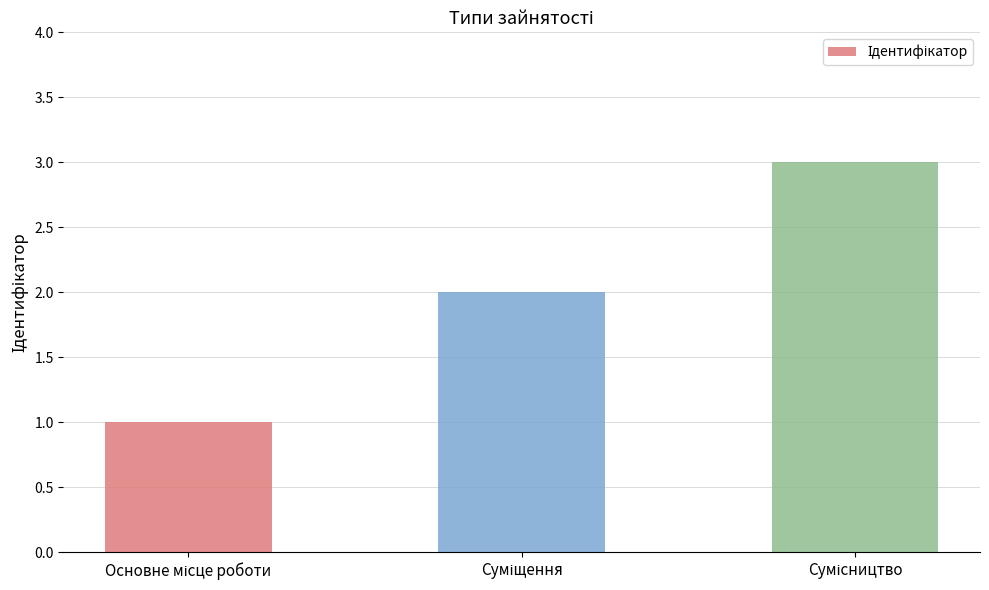

What is the maximum value shown in the chart?

3